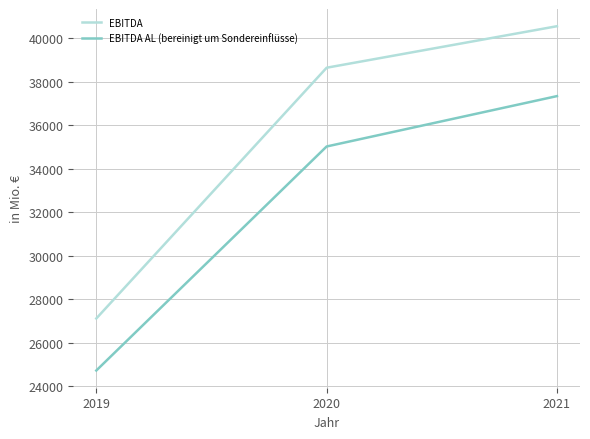

Which series has the largest total across all categories?

EBITDA